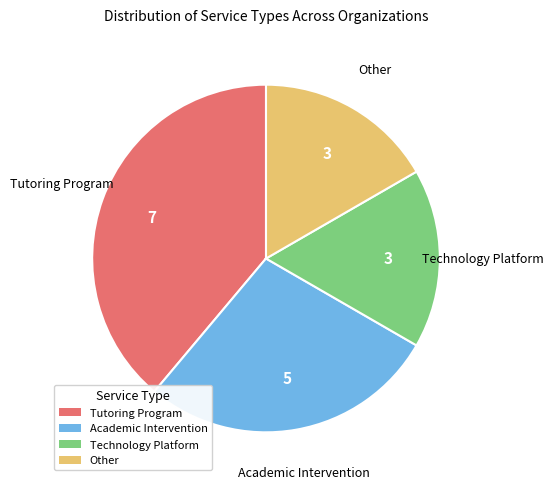

Approximately how many times larger is the value at Technology Platform compared to Academic Intervention?

0.6